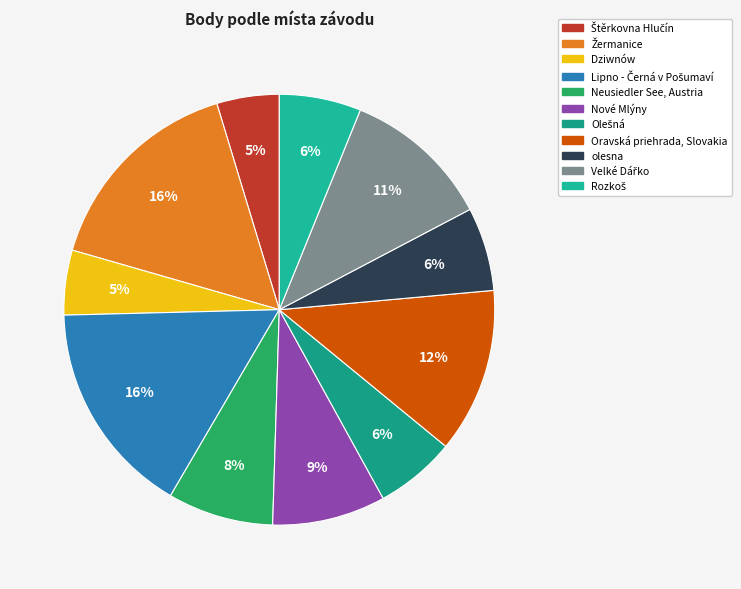

Does Lipno - Černá v Pošumaví account for over 50% of the chart?

No